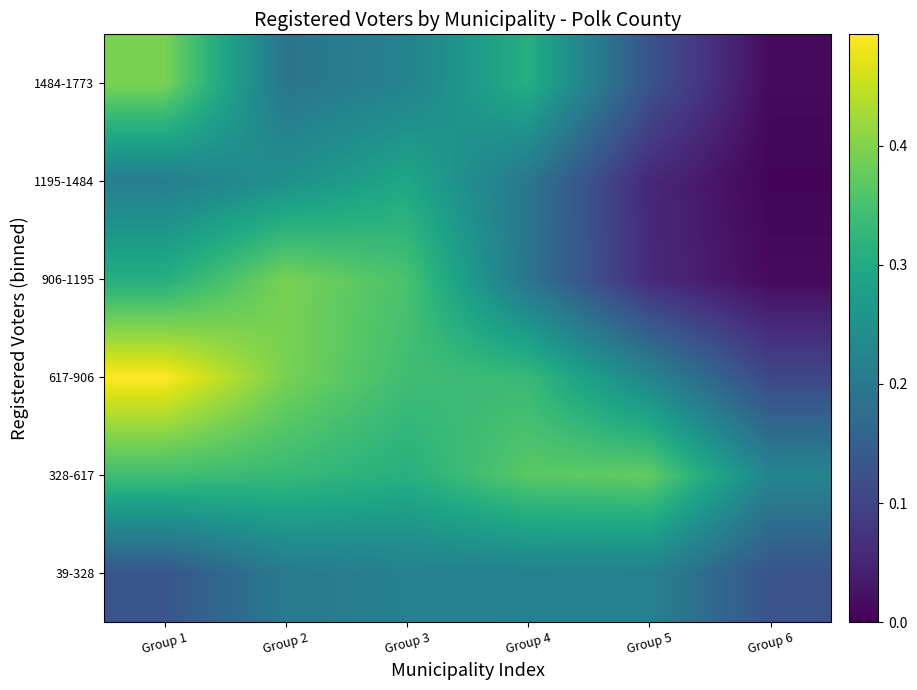

Which label corresponds to the smallest value in the chart?

Group 6